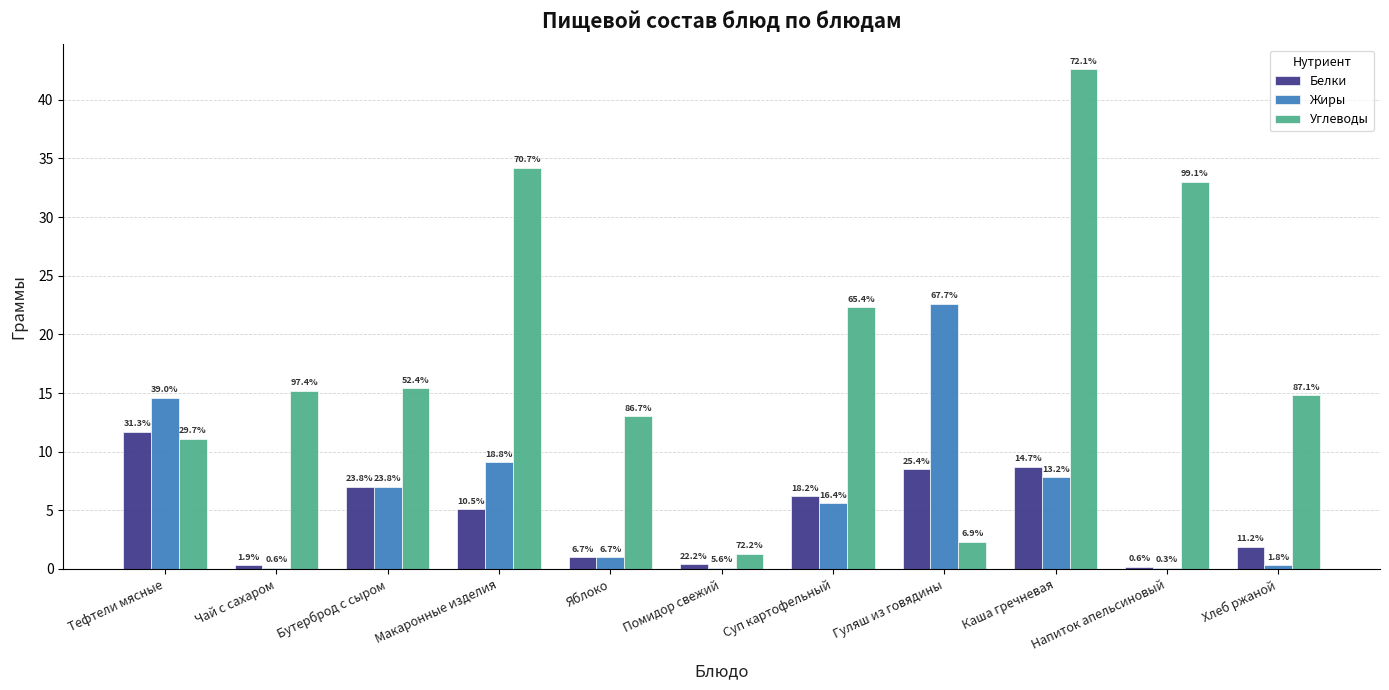

What is the label of the 9th bar from the left?

Каша гречневая